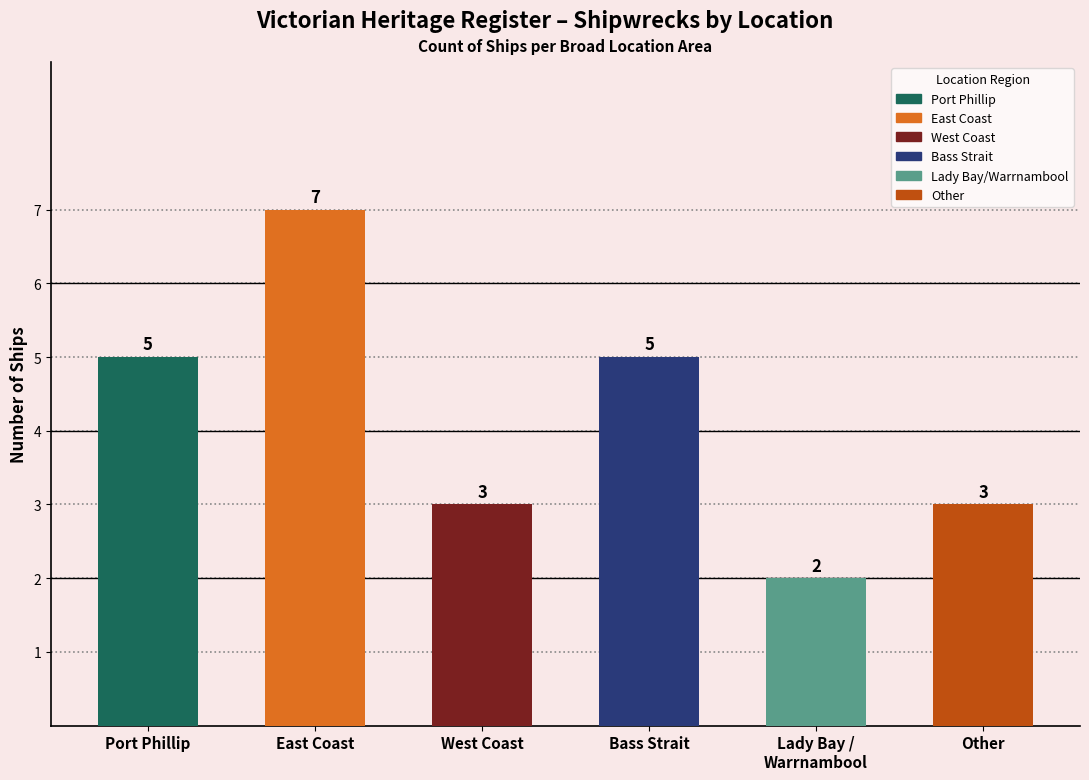

True or false: the data shows 5 at Port Phillip.

True